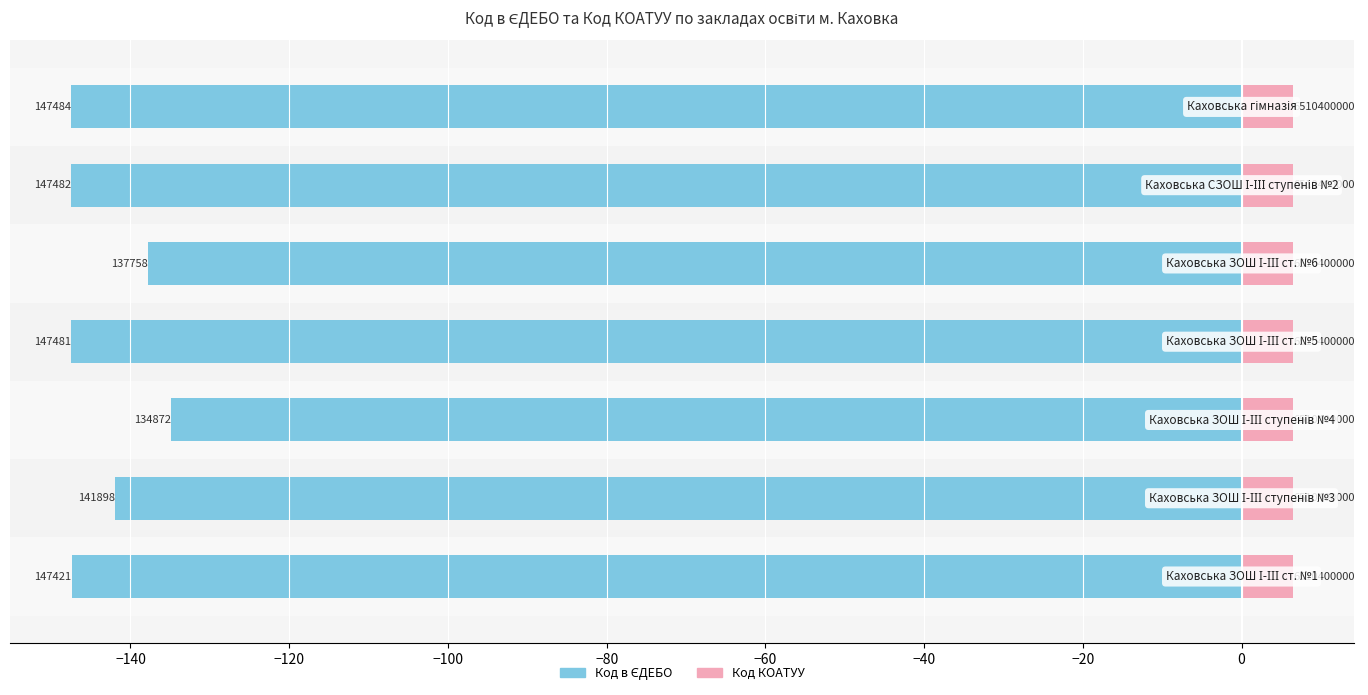

What is the smallest value displayed?

-147.5